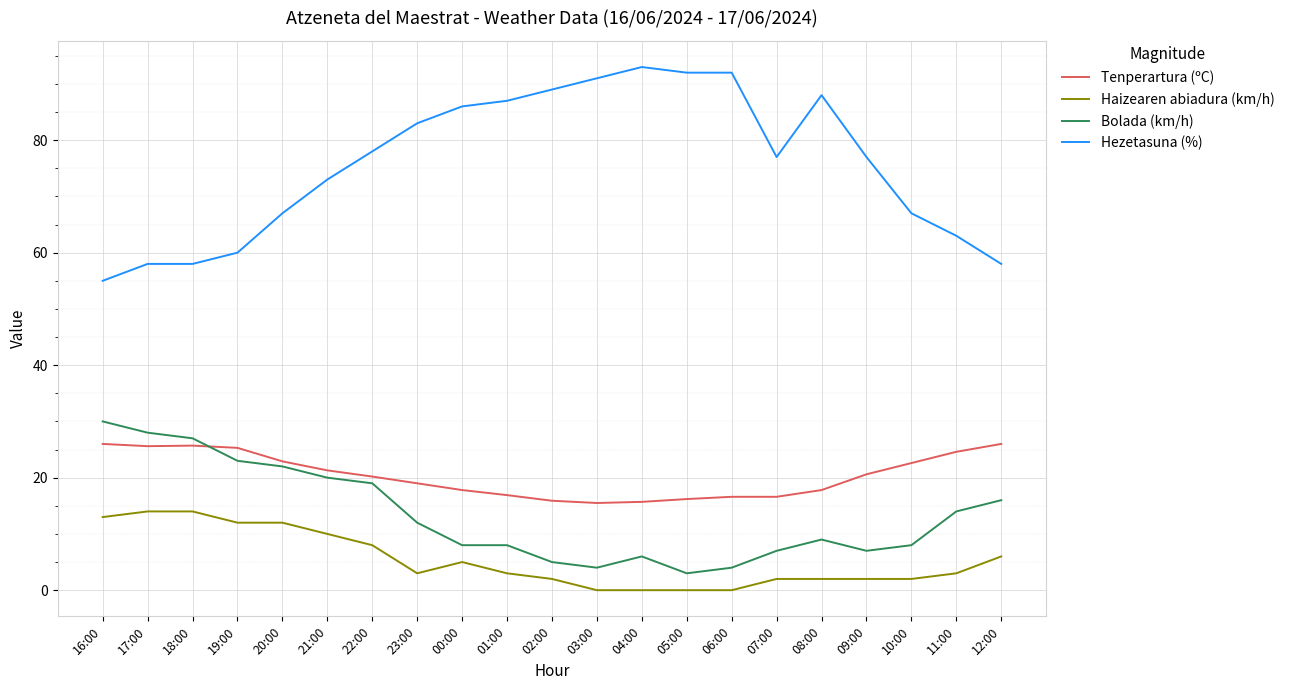

Between 18:00 and 11:00, which series saw the biggest shift?

Bolada (km/h)